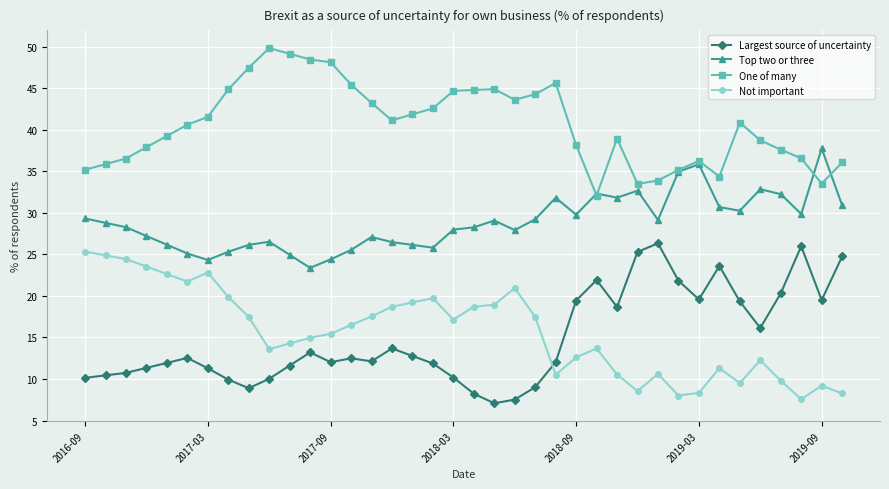

Which series has the largest total across all categories?

One of many